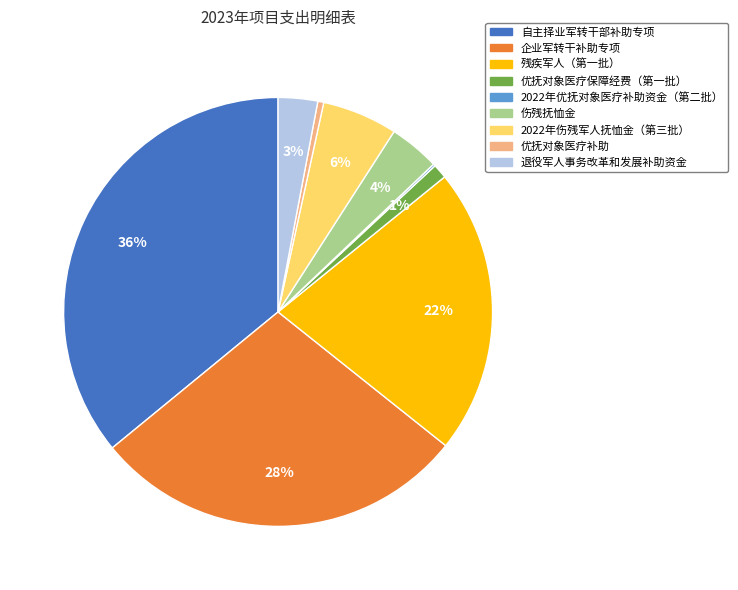

What is the largest slice in the pie chart?

自主择业军转干部补助专项